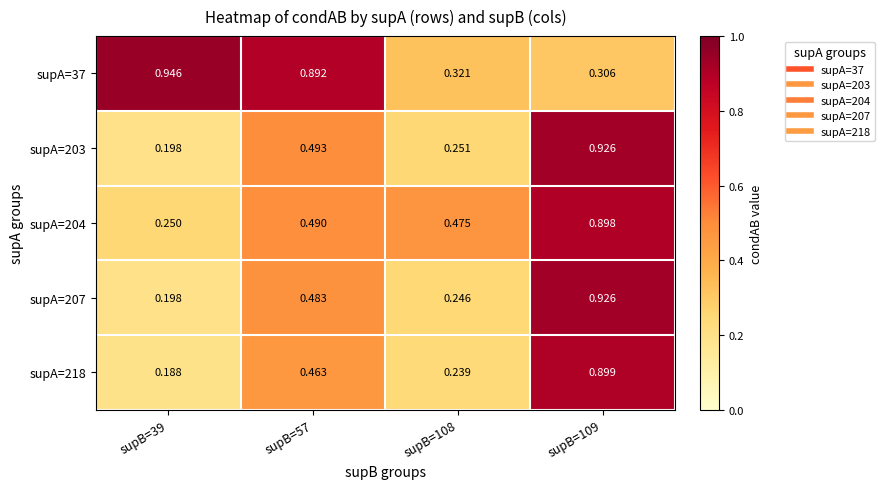

Is the value of supA=204 at supB=39 greater than the value of supA=203 at supB=39?

Yes